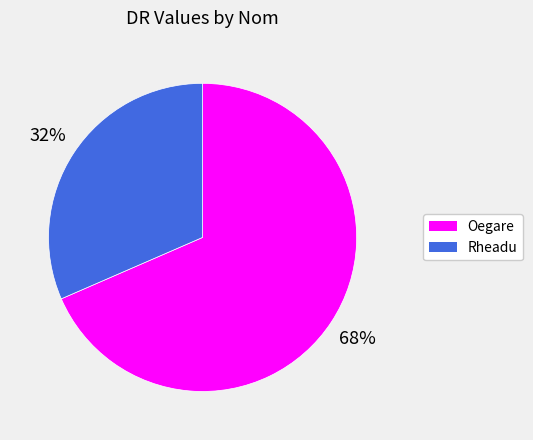

To the nearest percent, what percentage of the pie is Oegare?

68%